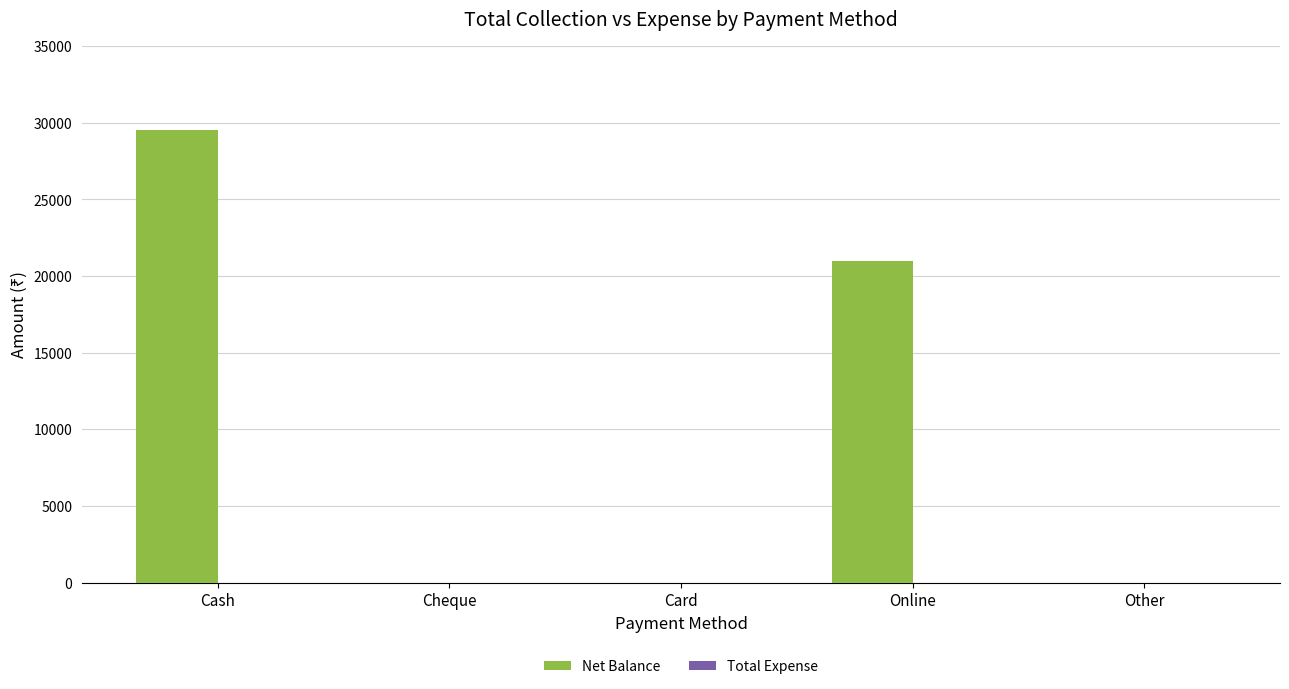

Which has a higher value, Card or Cash?

Cash